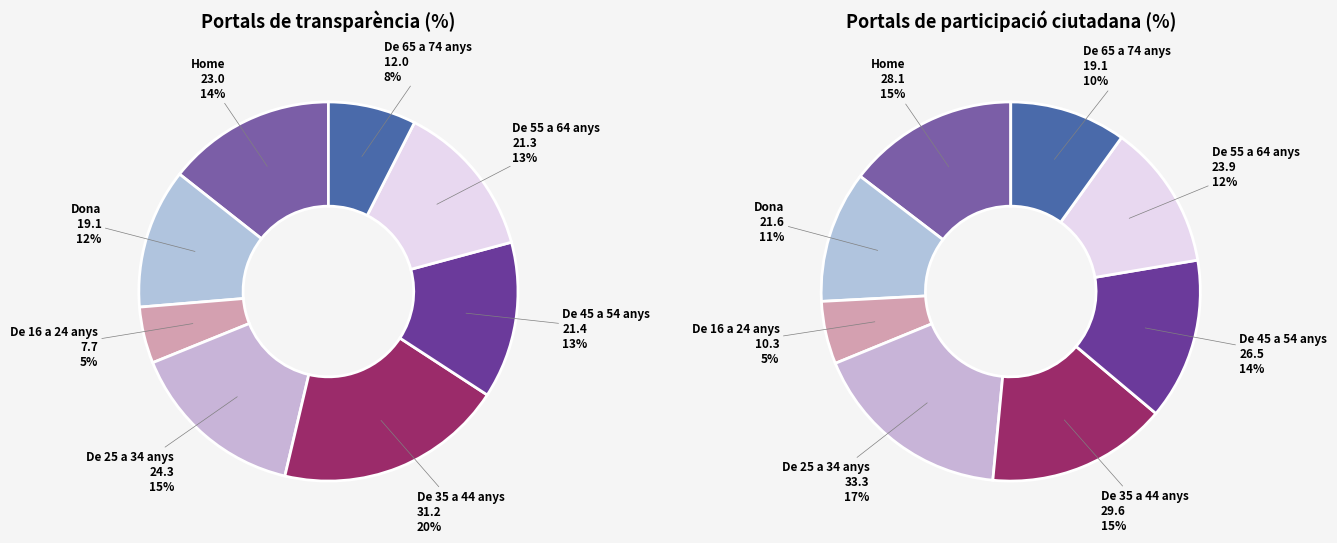

To the nearest percent, what percentage of the pie is De 25 a 34 anys?

17%